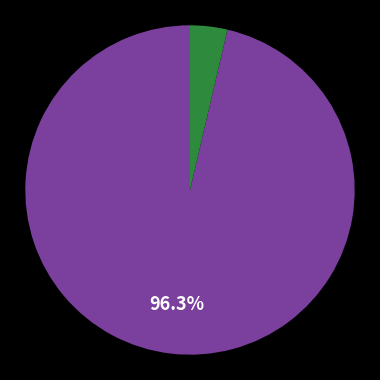

Is there a majority slice in this chart?

Yes